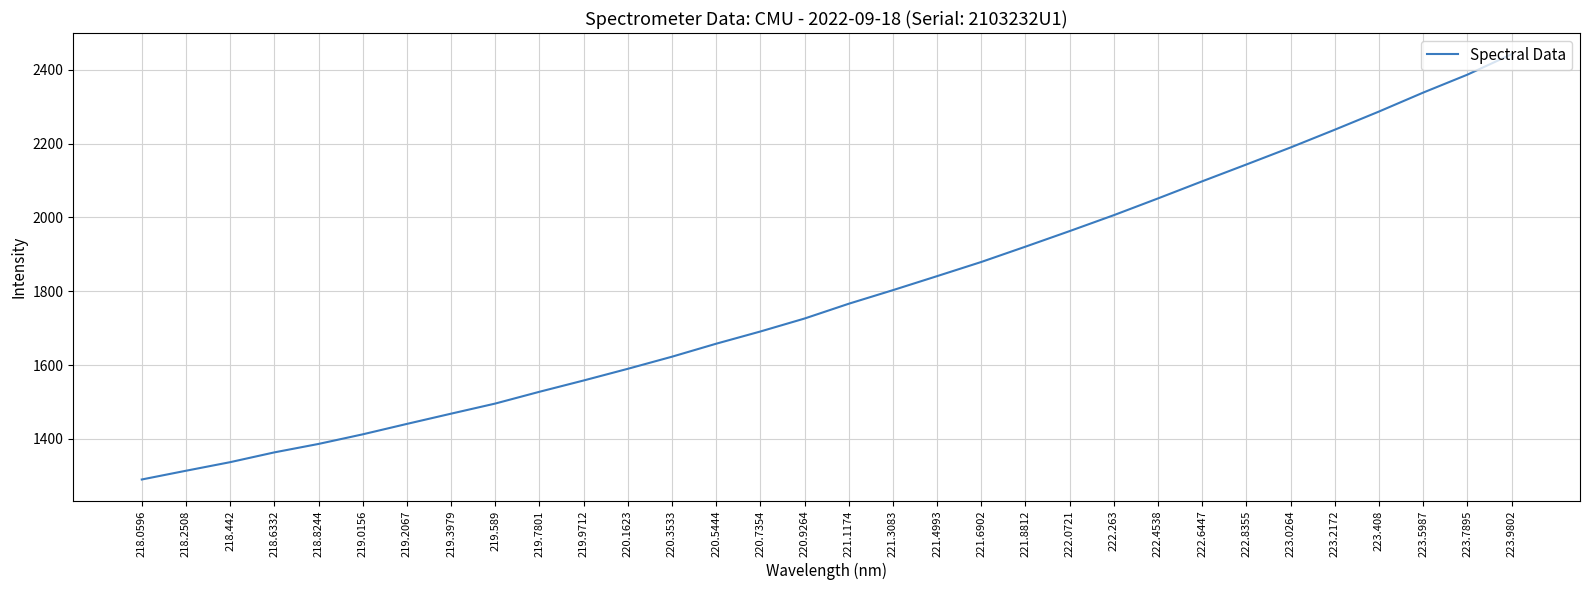

What is the approximate value at 222.263?

2006.1